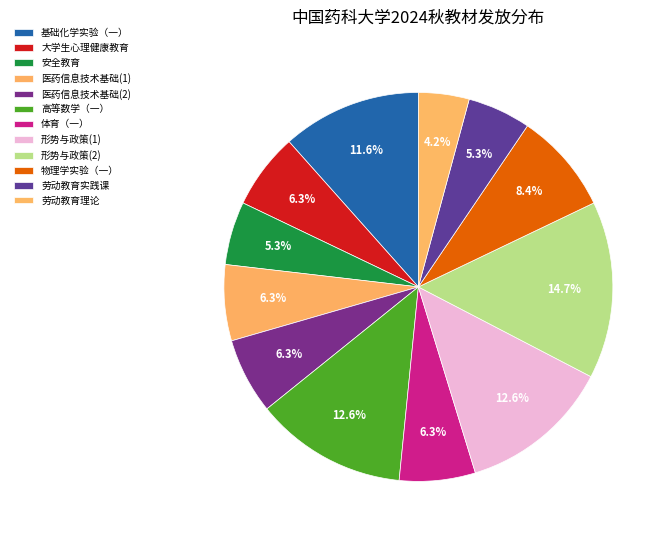

How many slices are in this pie chart?

12